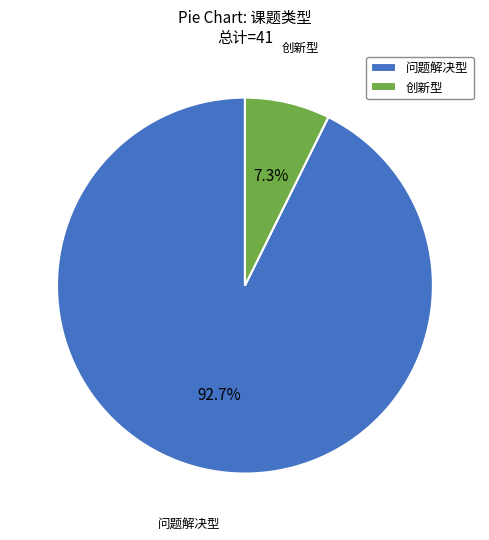

Which category accounts for the majority?

问题解决型